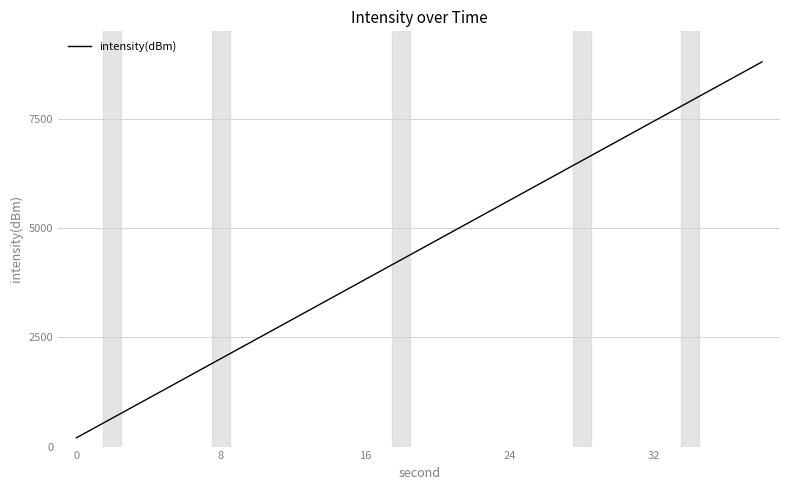

What is the difference between the maximum and minimum values?

8600.0